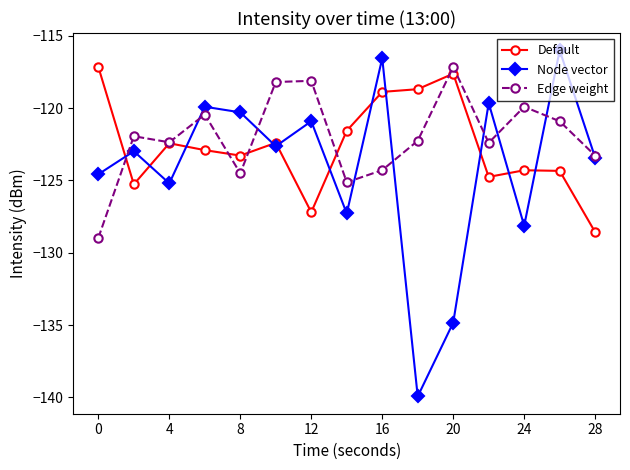

What is the value of the Node vector point at the 10th from the left?

-139.9